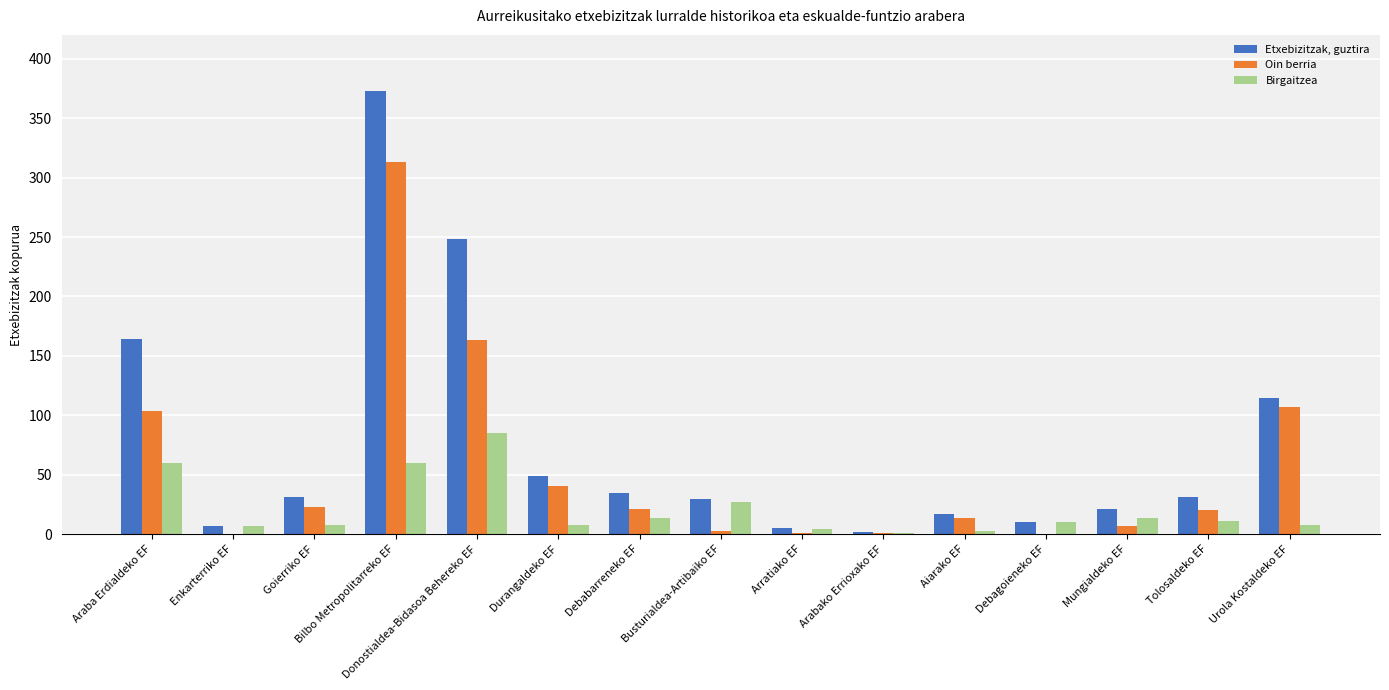

What is the sum of the Etxebizitzak, guztira values at Busturialdea-Artibaiko EF and Donostialdea-Bidasoa Behereko EF?

278